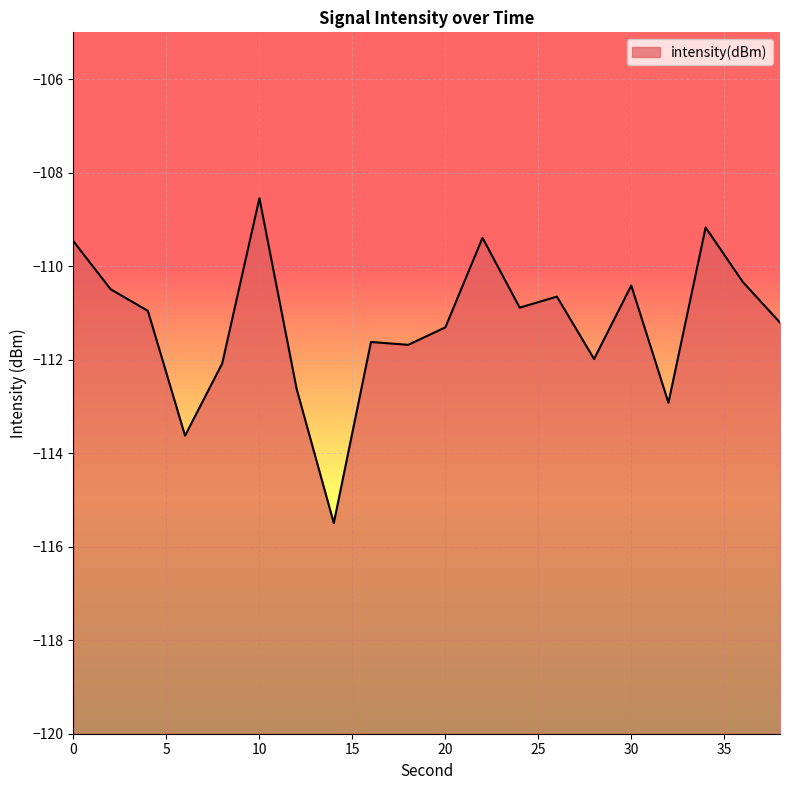

What is the change in value from 28 to 34?

+2.8